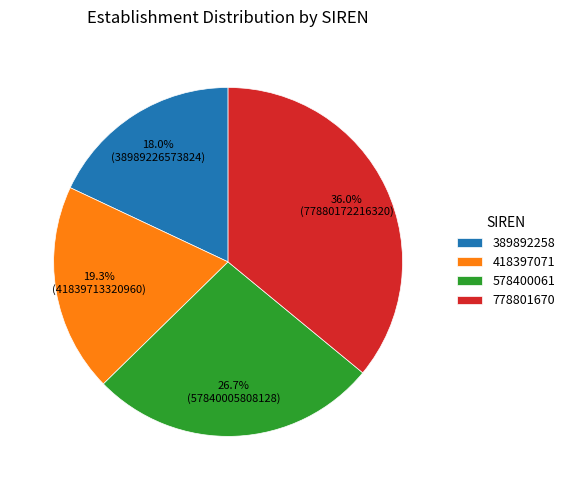

Count the number of slices in the pie.

4